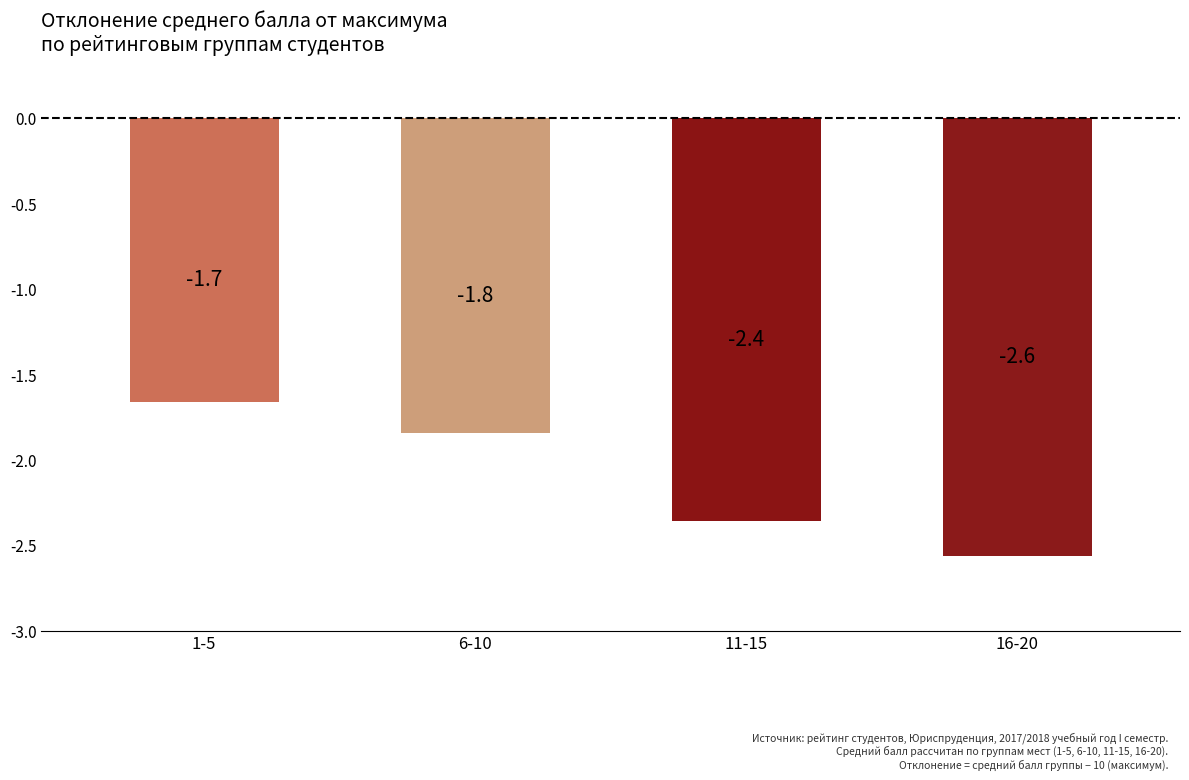

What is the sum of the values at 1-5 and 16-20?

-4.2